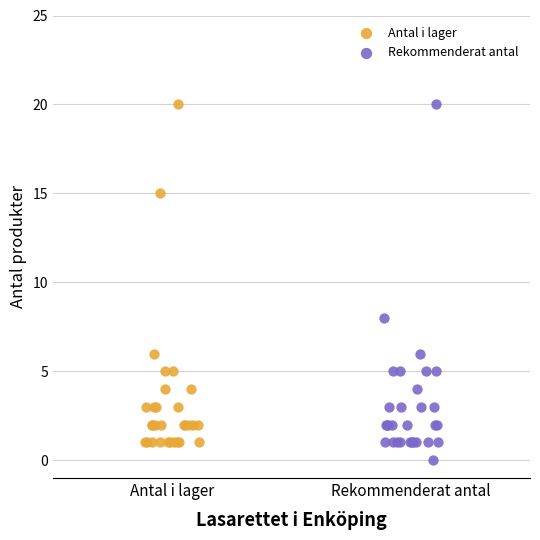

Which series has the widest spread of Y values?

Rekommenderat antal